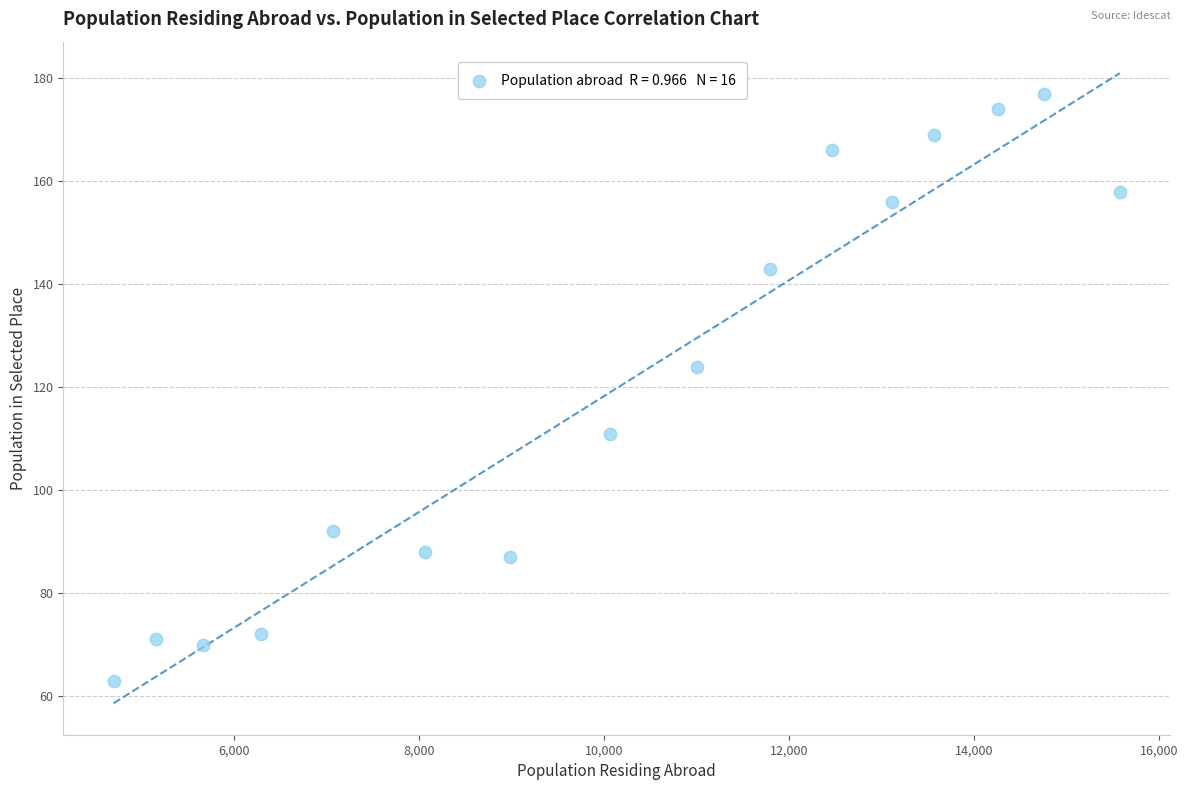

What Y value in the scatter plot is closest to 120?

124